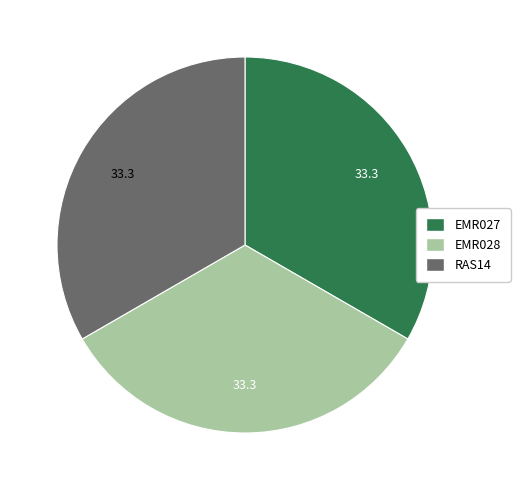

Approximately how many times larger is the value at EMR027 compared to RAS14?

1.0